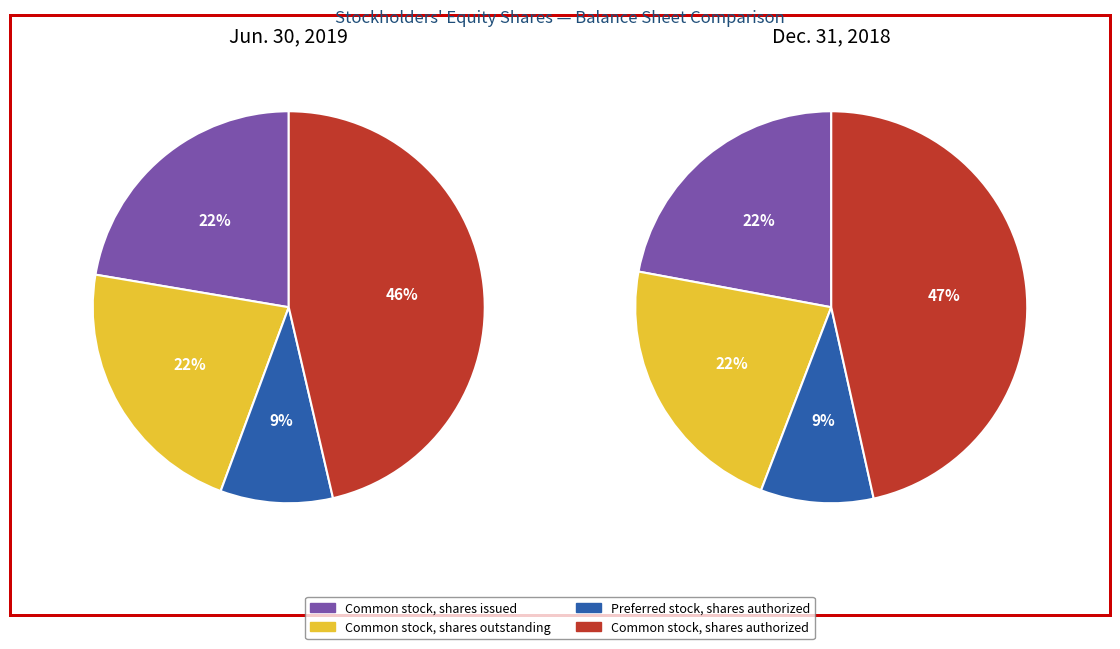

Does Preferred stock, shares authorized represent more than half of the total?

No